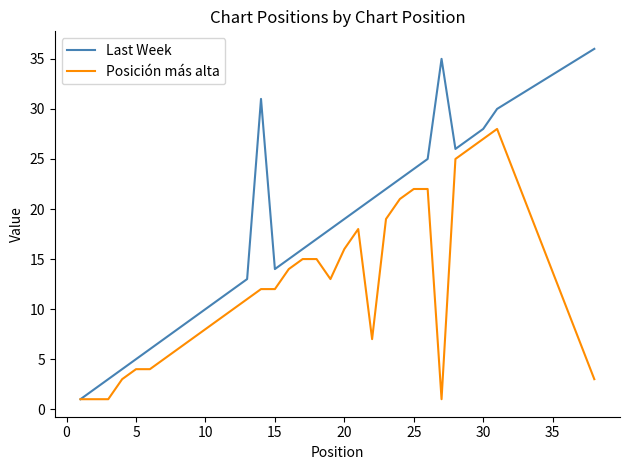

What is the greatest value displayed?

36